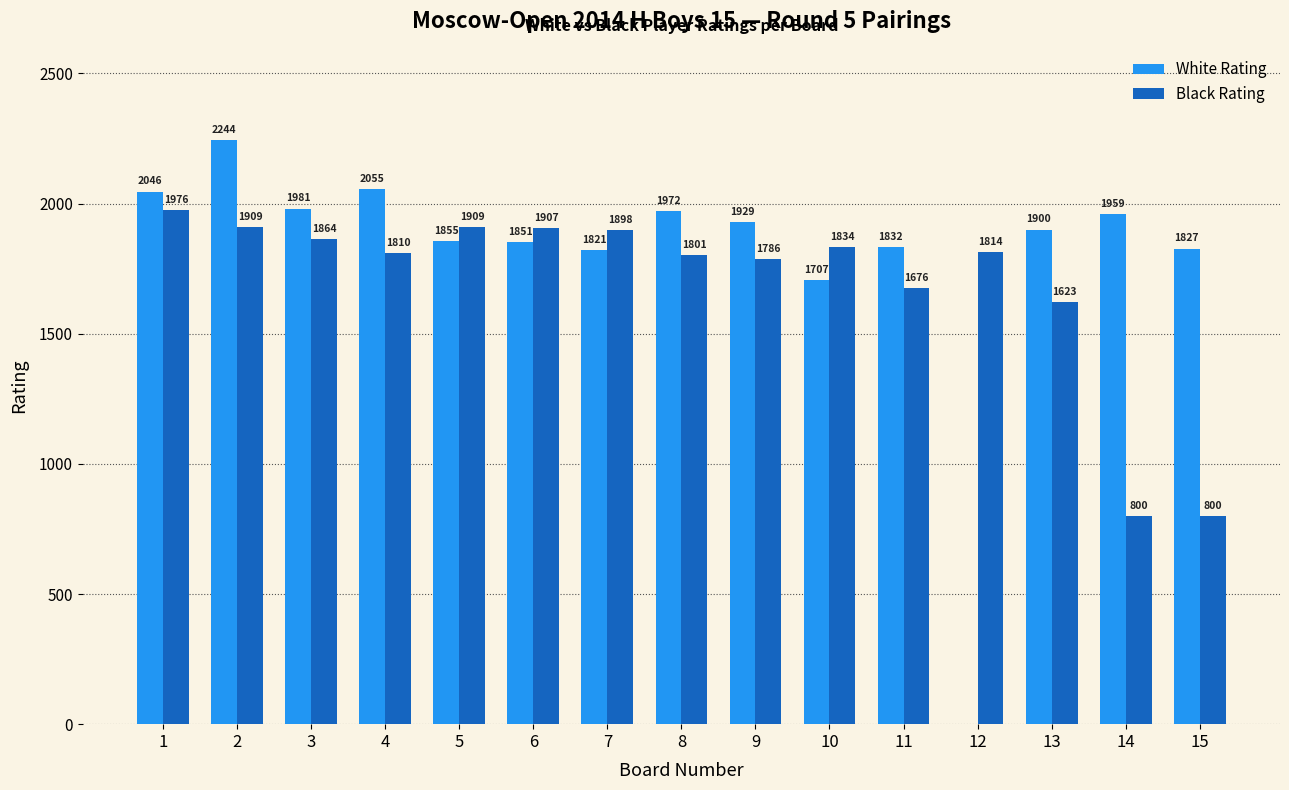

The Black Rating series shows 1676 at 11. True or false?

True